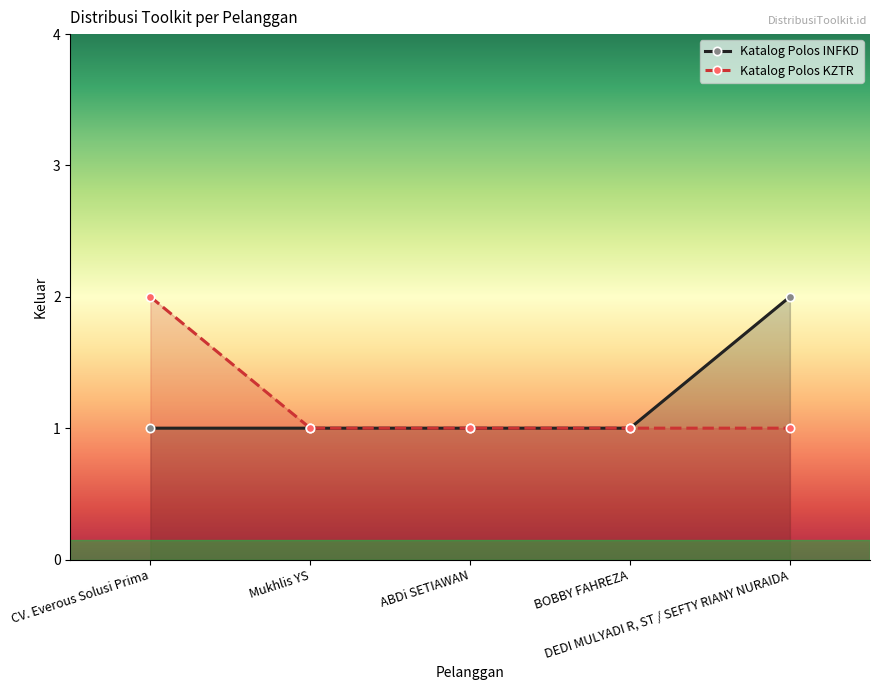

What is the minimum value shown in the chart?

1